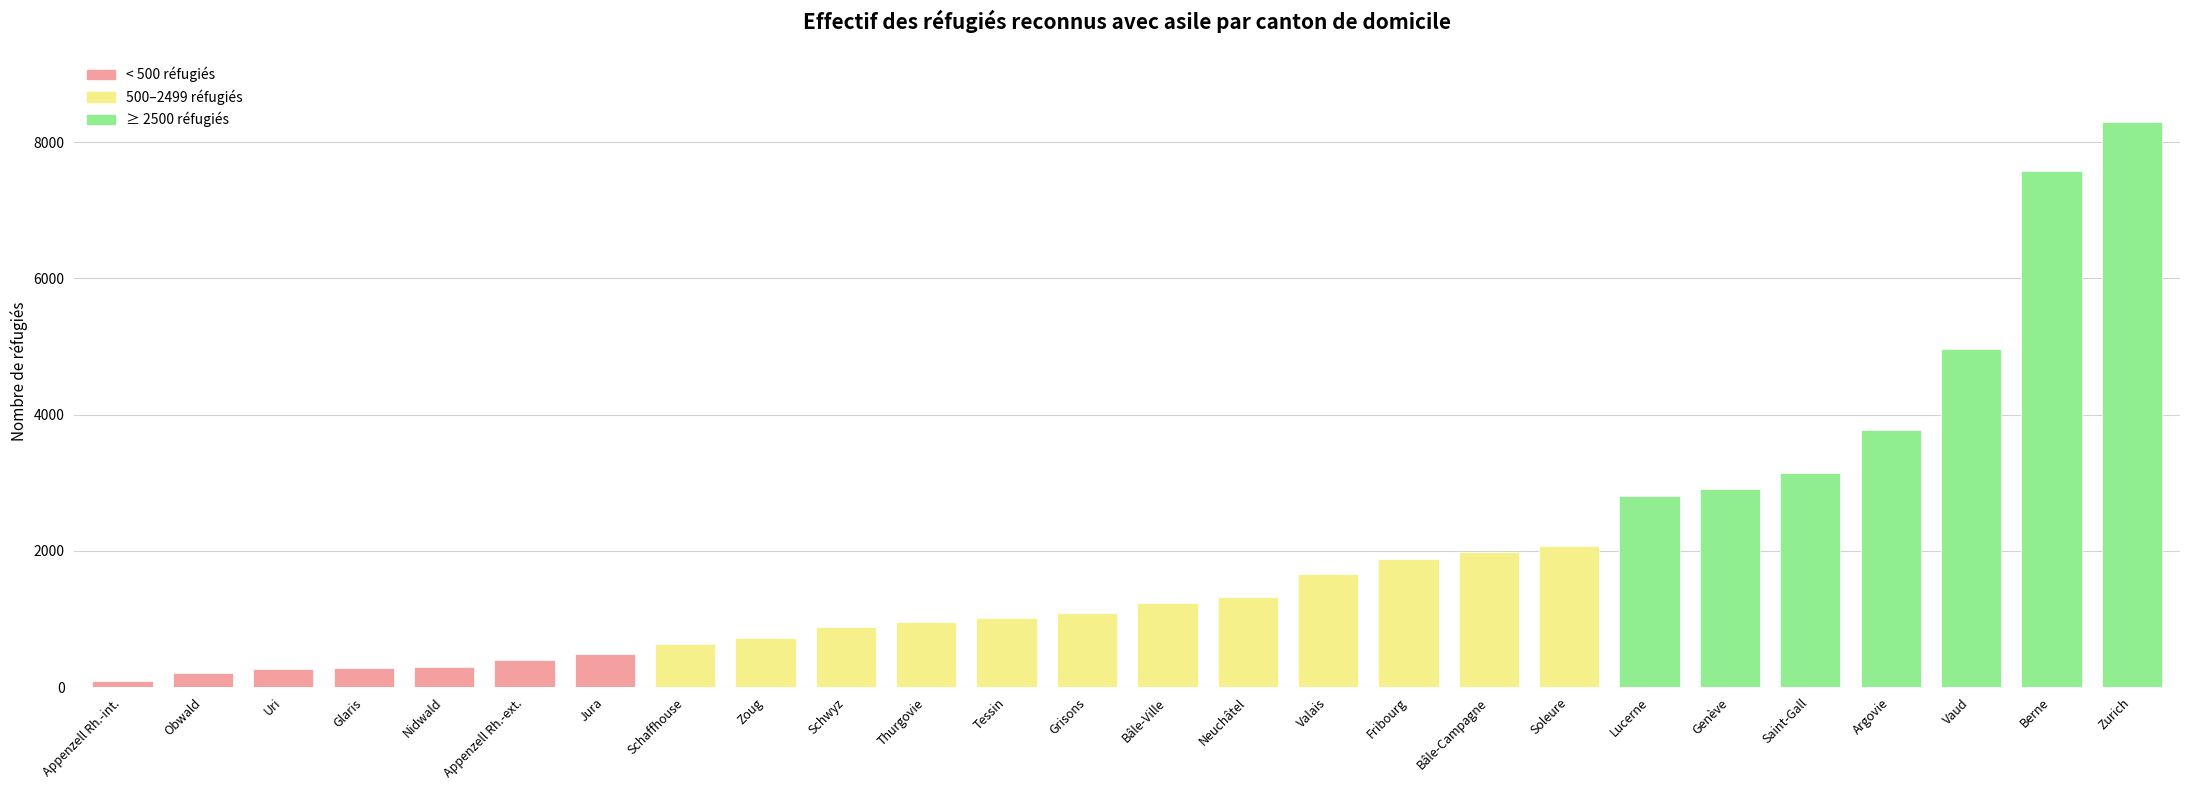

At which label is the value closest to 4195?

Argovie